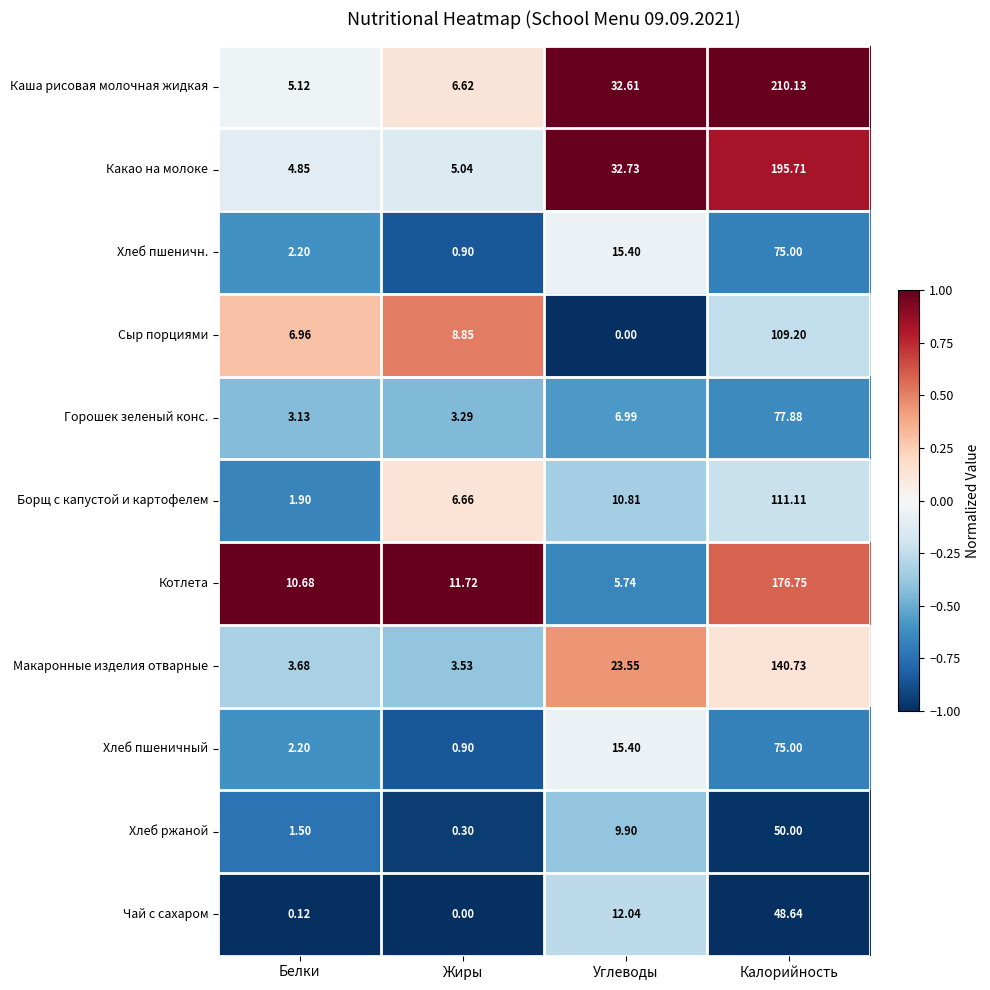

Which series has the largest total across all categories?

Каша рисовая молочная жидкая